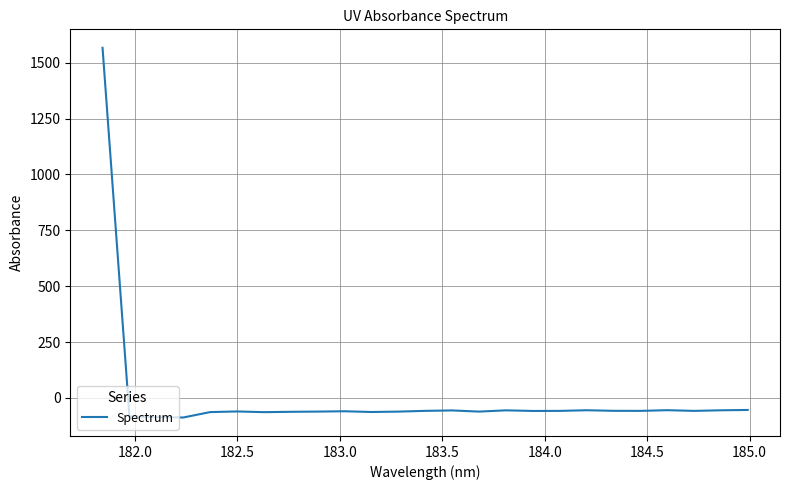

What is the maximum value shown in the chart?

1566.8